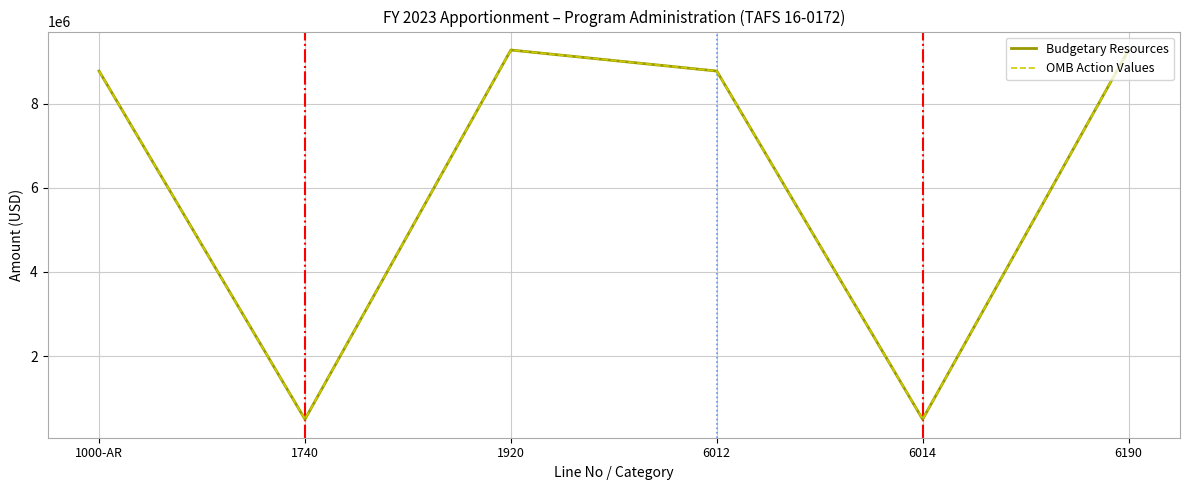

Is the value of OMB Action Values at 6012 greater than the value of Budgetary Resources at 6012?

No